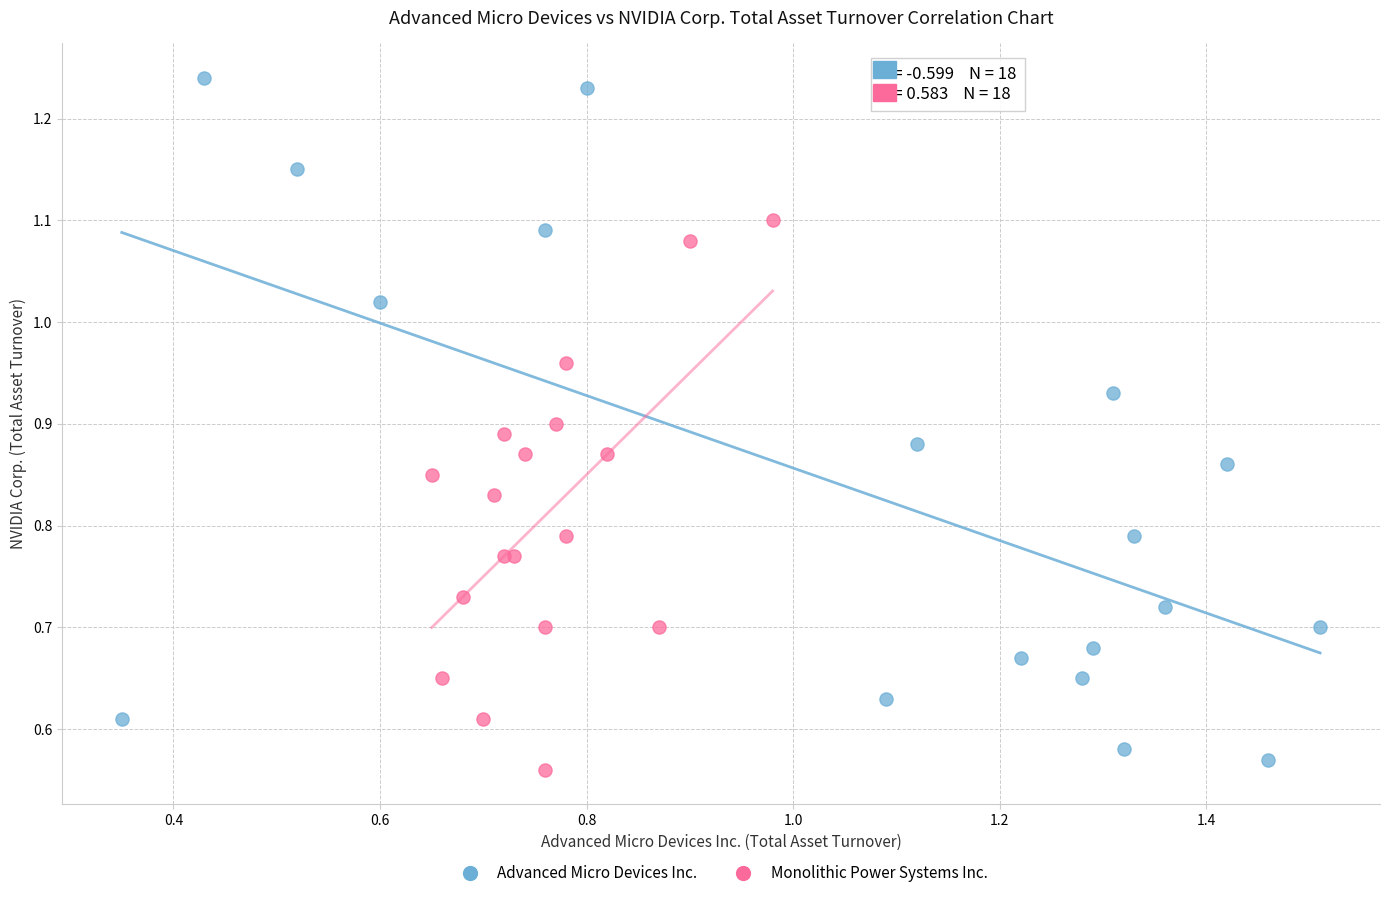

What are all the series names shown in the legend?

Advanced Micro Devices Inc., Monolithic Power Systems Inc.